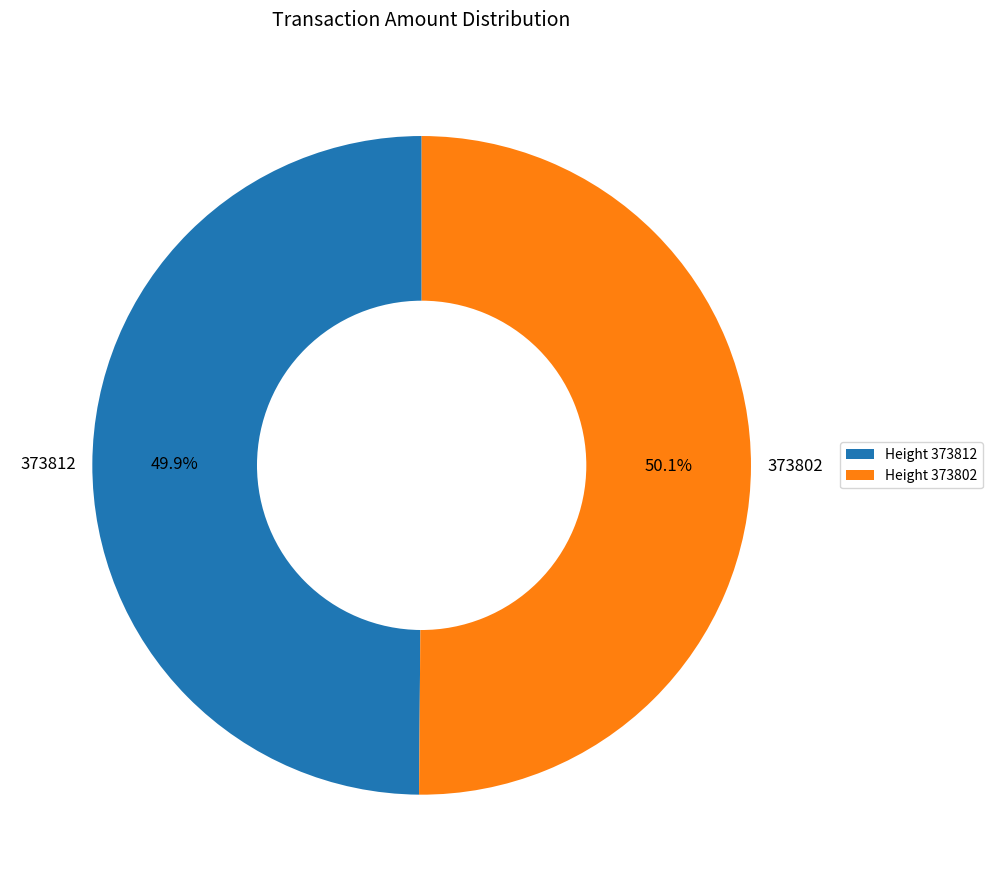

True or false: 373802 accounts for 60% of the total.

False